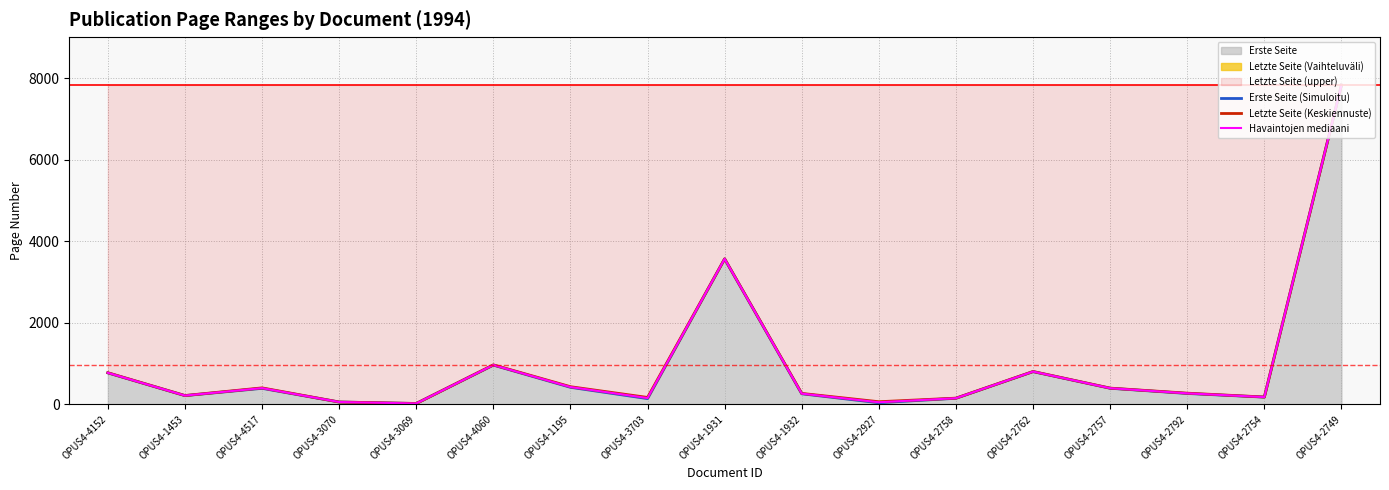

What position from the left is OPUS4-2927?

11